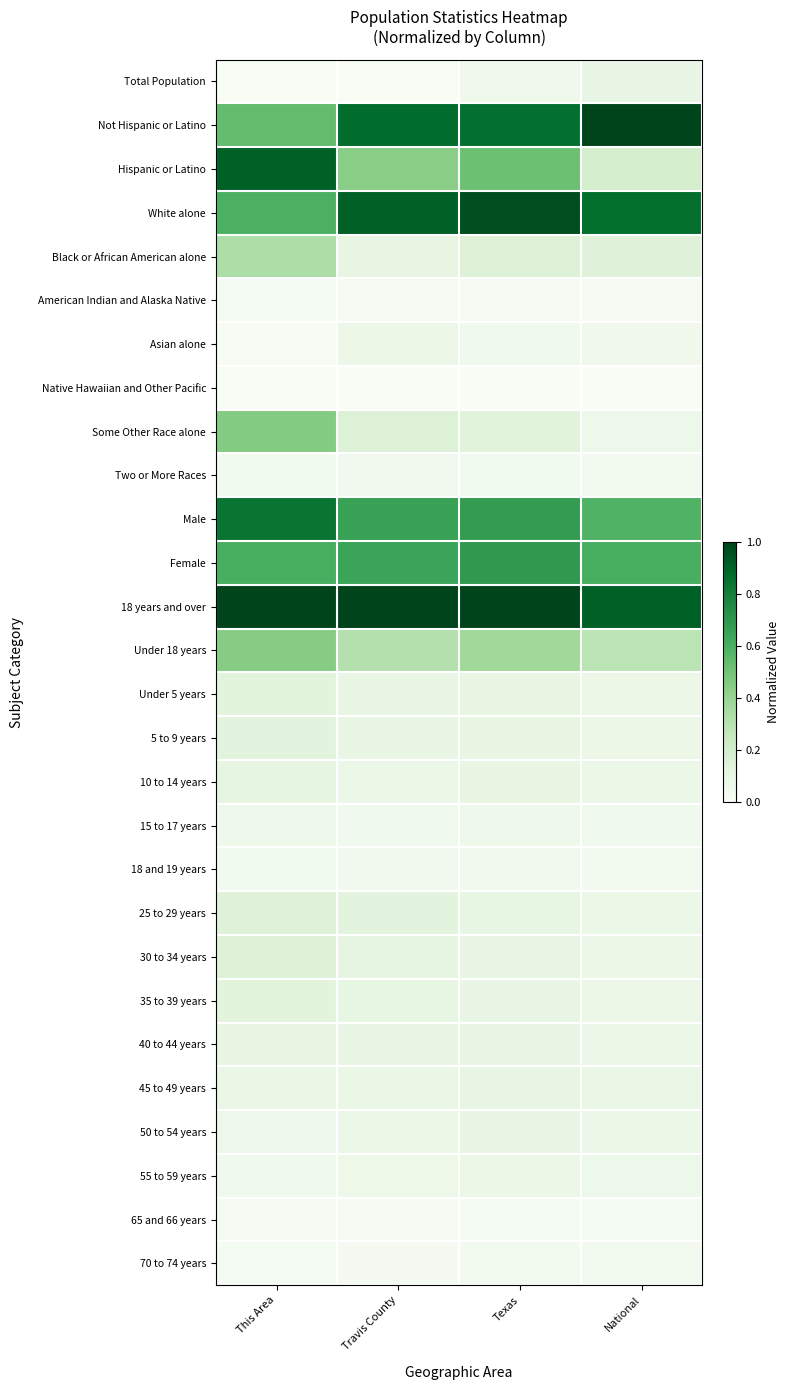

Which series has the largest range (max minus min)?

Hispanic or Latino